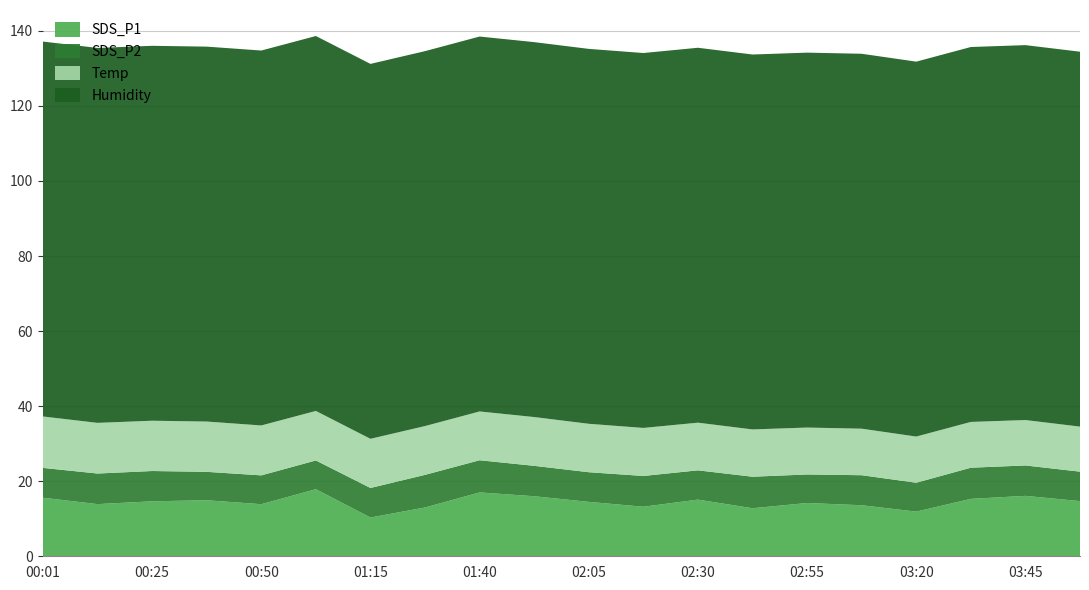

Reading left to right, what are all the values shown in this chart?

SDS_P1: 00:01=15.6	00:13=13.9	00:25=14.7	00:37=14.9	00:50=13.9	01:02=17.9	01:15=10.3	01:27=13.0	01:40=17.0	01:52=16.0	02:05=14.5	02:17=13.2	02:30=15.1	02:42=12.8	02:55=14.2	03:07=13.6	03:20=11.9	03:32=15.3	03:45=16.1	03:57=14.7
SDS_P2: 00:01=8.0	00:13=8.2	00:25=8.1	00:37=7.6	00:50=7.7	01:02=7.7	01:15=7.9	01:27=8.7	01:40=8.6	01:52=8.1	02:05=7.9	02:17=8.2	02:30=7.8	02:42=8.4	02:55=7.6	03:07=8.0	03:20=7.7	03:32=8.3	03:45=8.1	03:57=7.8
Temp: 00:01=13.7	00:13=13.5	00:25=13.4	00:37=13.4	00:50=13.3	01:02=13.2	01:15=13.1	01:27=13.0	01:40=13.0	01:52=13.0	02:05=12.9	02:17=12.8	02:30=12.7	02:42=12.6	02:55=12.5	03:07=12.4	03:20=12.3	03:32=12.2	03:45=12.1	03:57=12.0
Humidity: 00:01=99.9	00:13=99.9	00:25=99.9	00:37=99.9	00:50=99.9	01:02=99.9	01:15=99.9	01:27=99.9	01:40=99.9	01:52=99.9	02:05=99.9	02:17=99.9	02:30=99.9	02:42=99.9	02:55=99.9	03:07=99.9	03:20=99.9	03:32=99.9	03:45=99.9	03:57=99.9